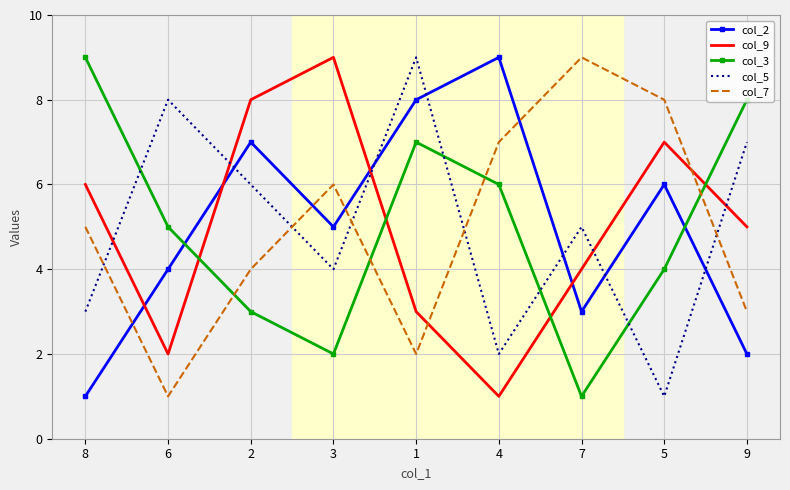

At how many categories does at least one series exceed 7?

9